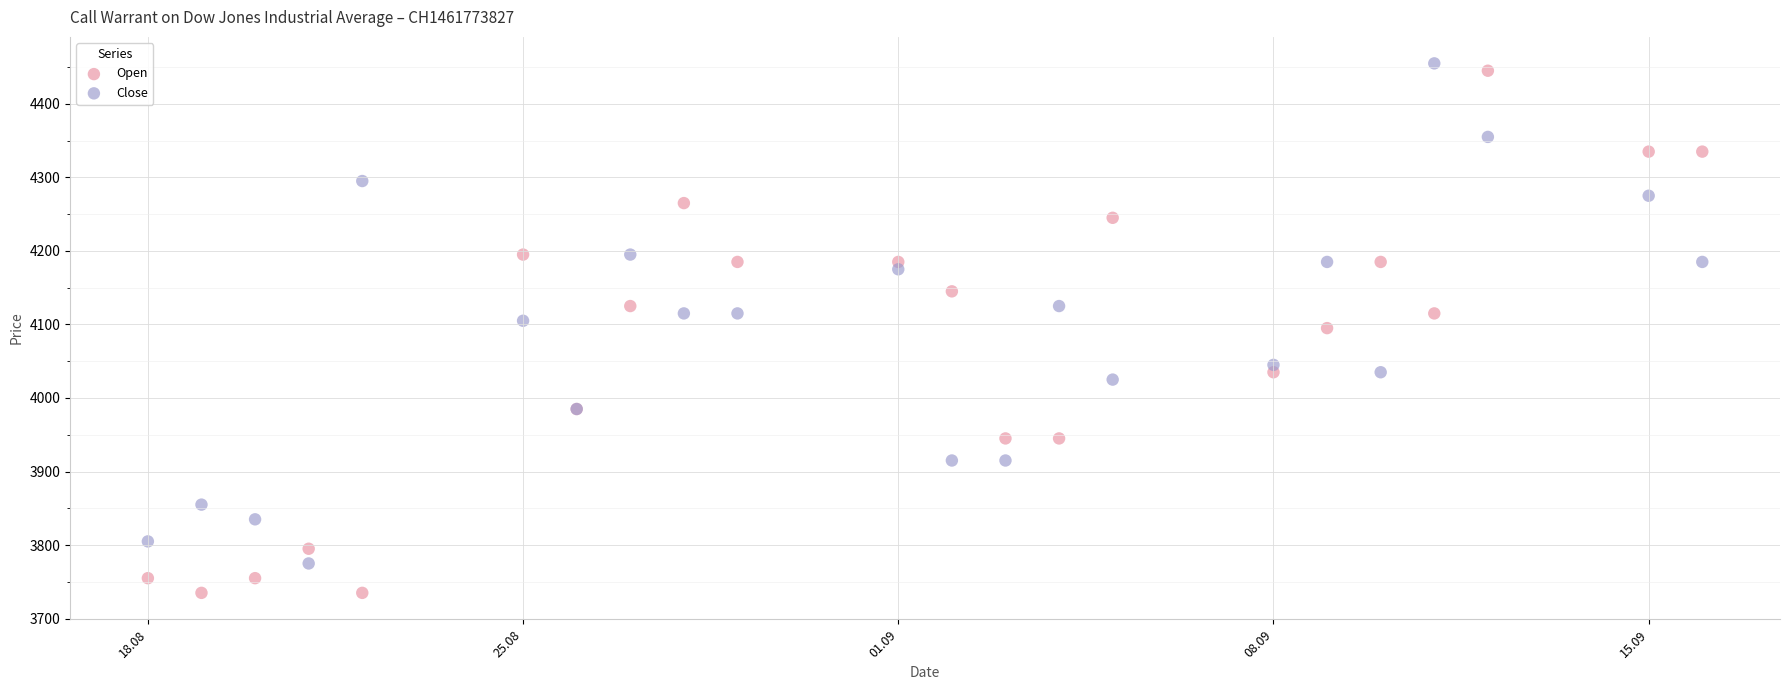

What is the X range (max minus min) for the scatter plot?

29